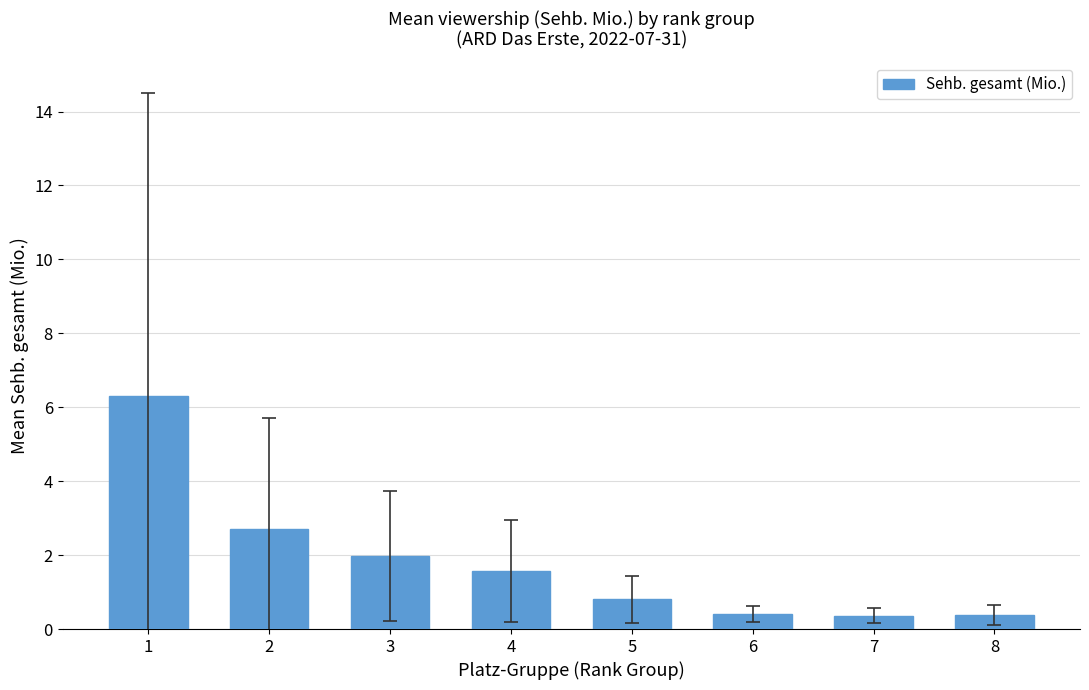

What is the value of the 6th bar from the left?

0.4